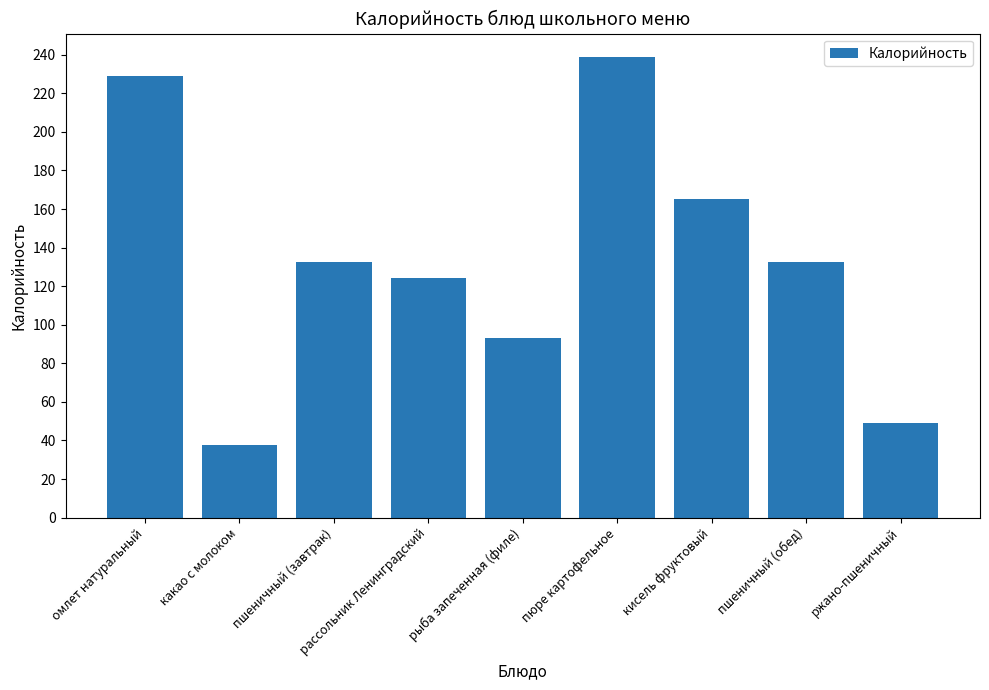

Which has a higher value, рыба запеченная (филе) or пшеничный (обед)?

пшеничный (обед)